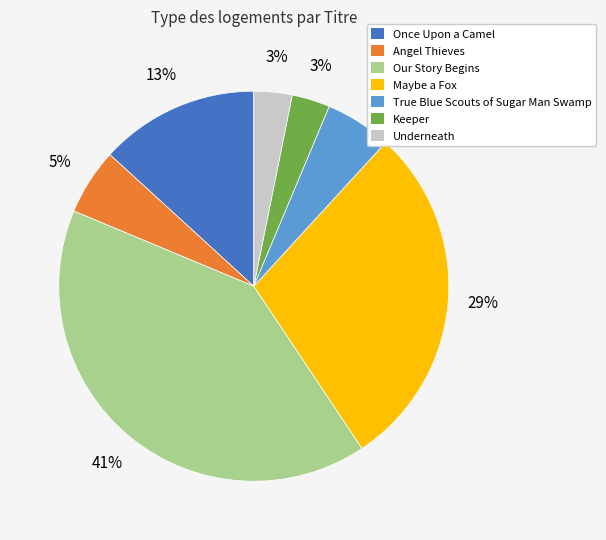

To the nearest percent, what percentage of the pie is Maybe a Fox?

29%